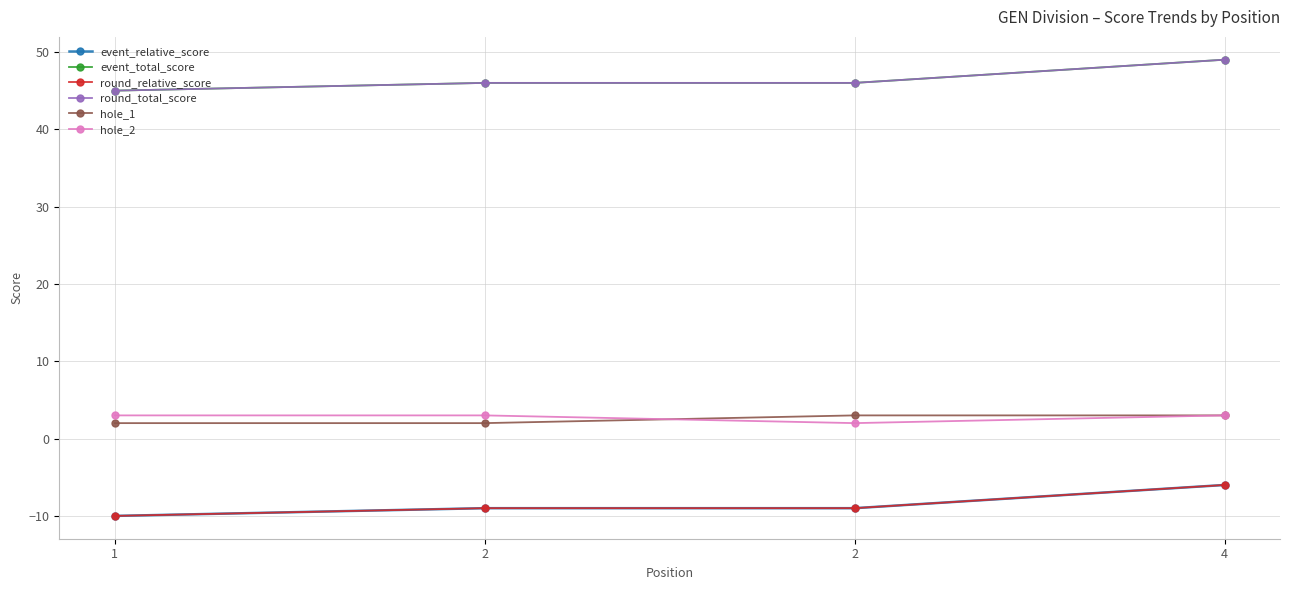

Which category has the lowest value across all series?

1